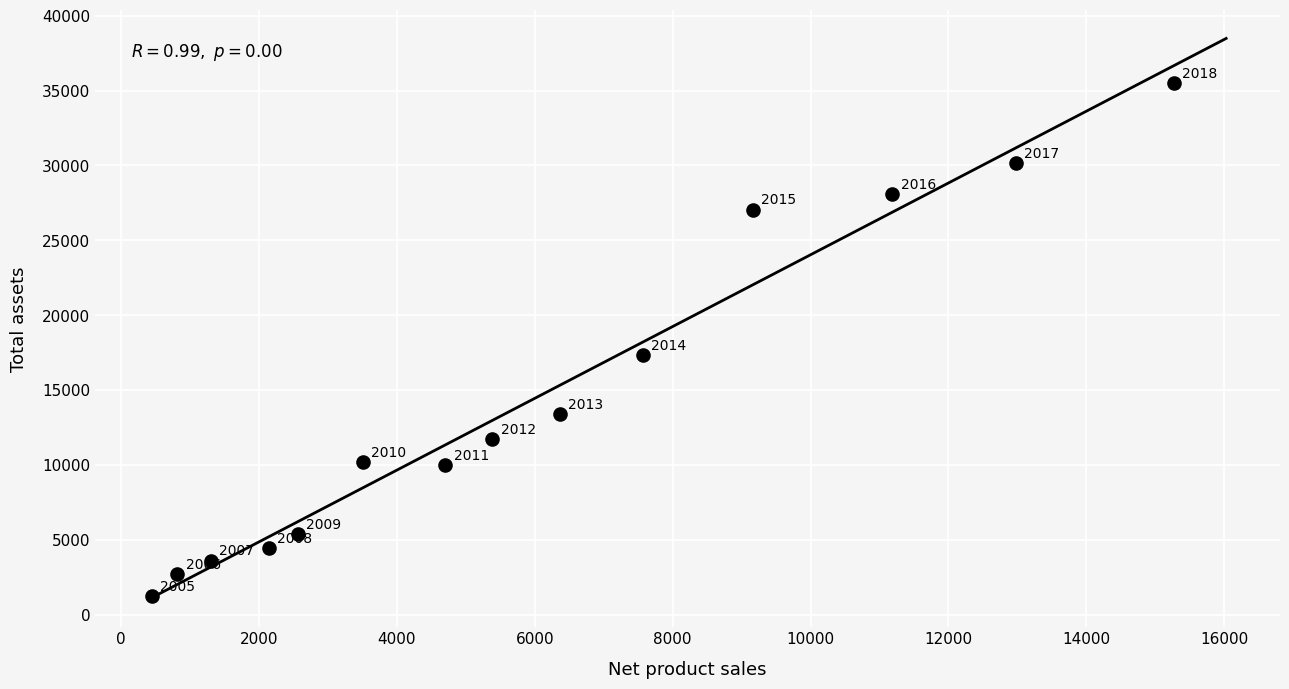

What Y value in the scatter plot is closest to 18363?

17340